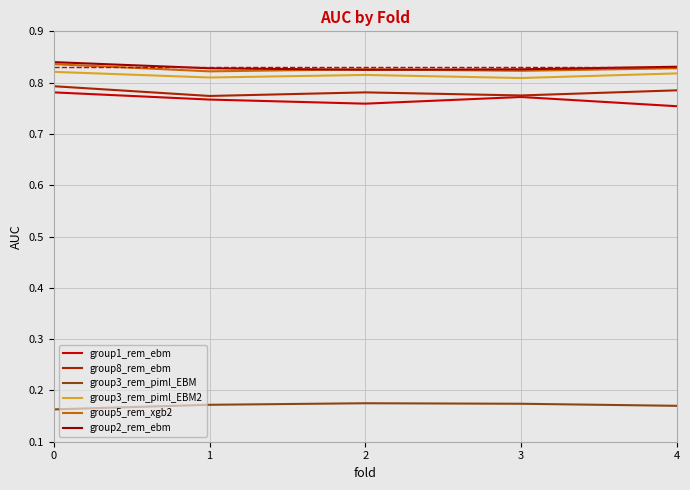

How many lines are shown in the chart?

6